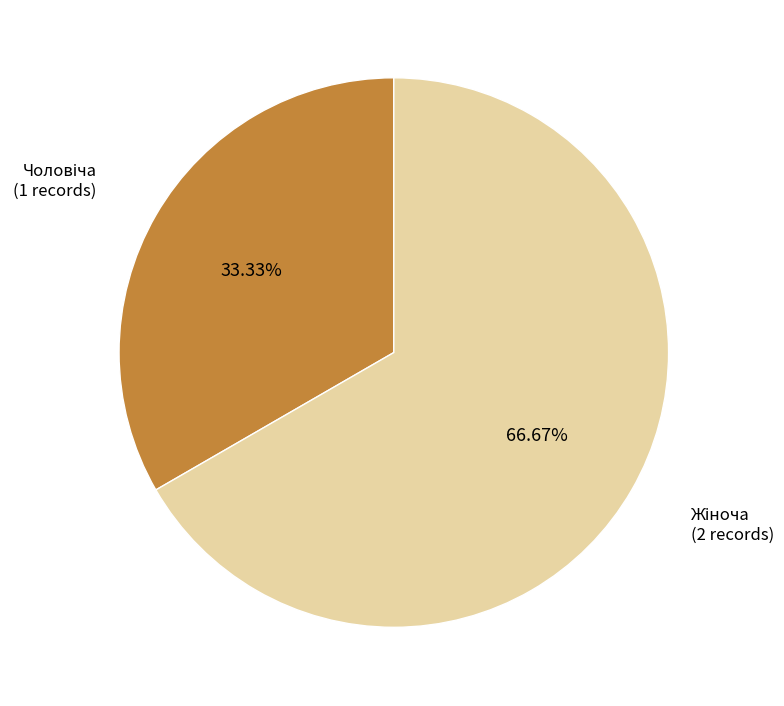

Count the number of slices in the pie.

2